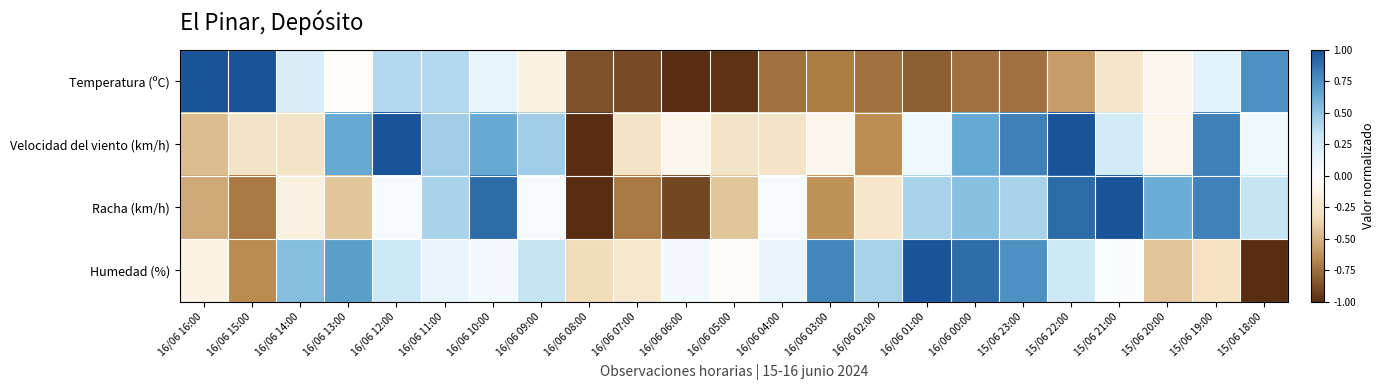

At which category is the sum across all series the highest?

16/06 10:00